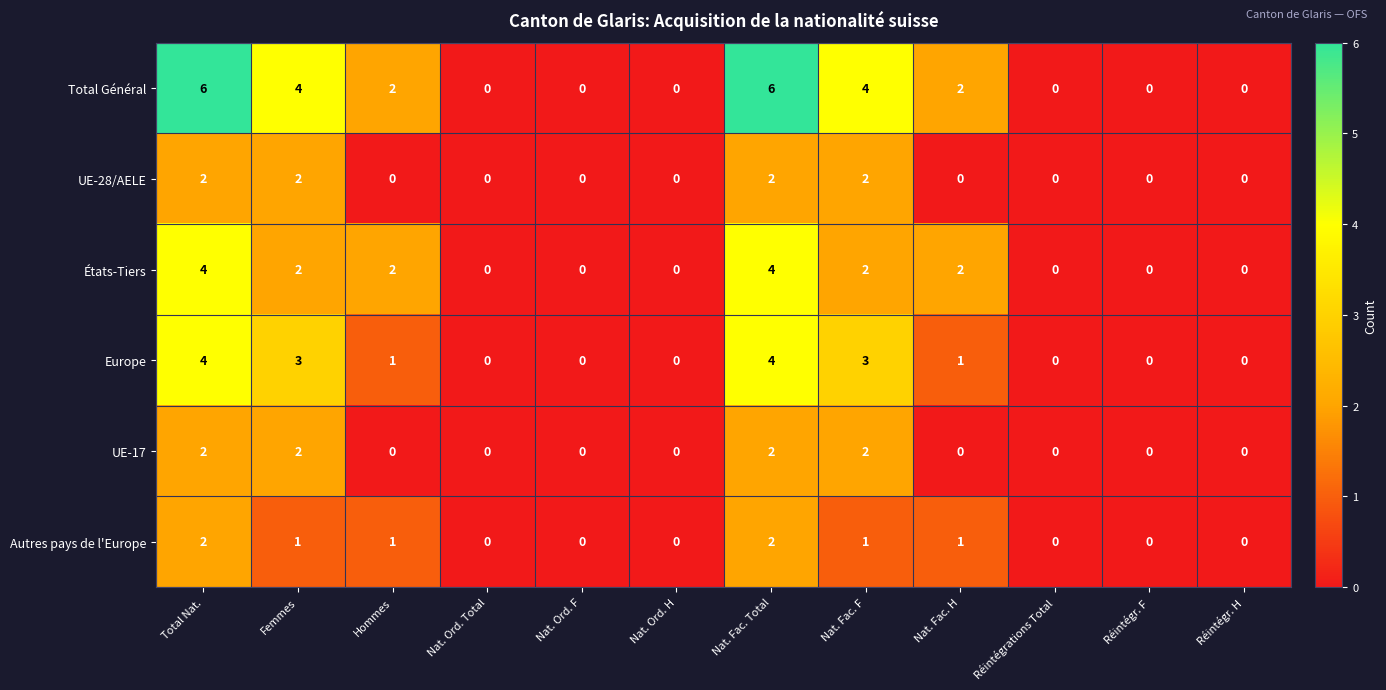

True or false: États-Tiers has a value of 1 at Nat. Fac. F.

False